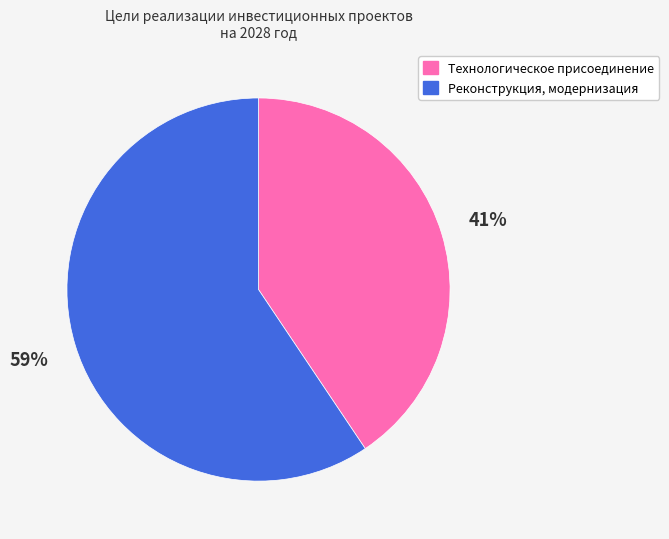

To the nearest percent, what is the combined percentage of Реконструкция, модернизация and Технологическое присоединение?

100%